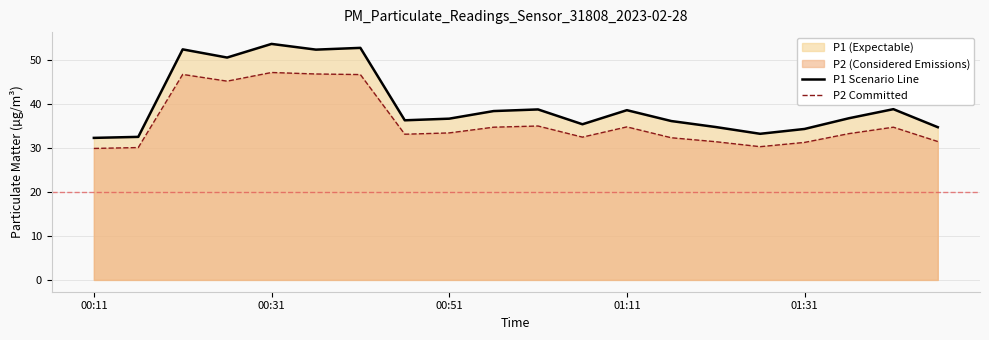

How many values in the P2 Committed series are below 33?

8